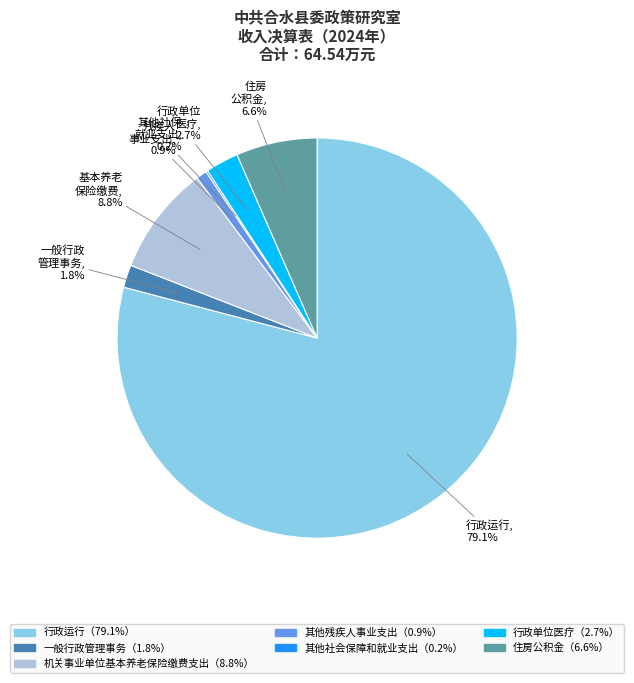

Is there a majority slice in this chart?

Yes